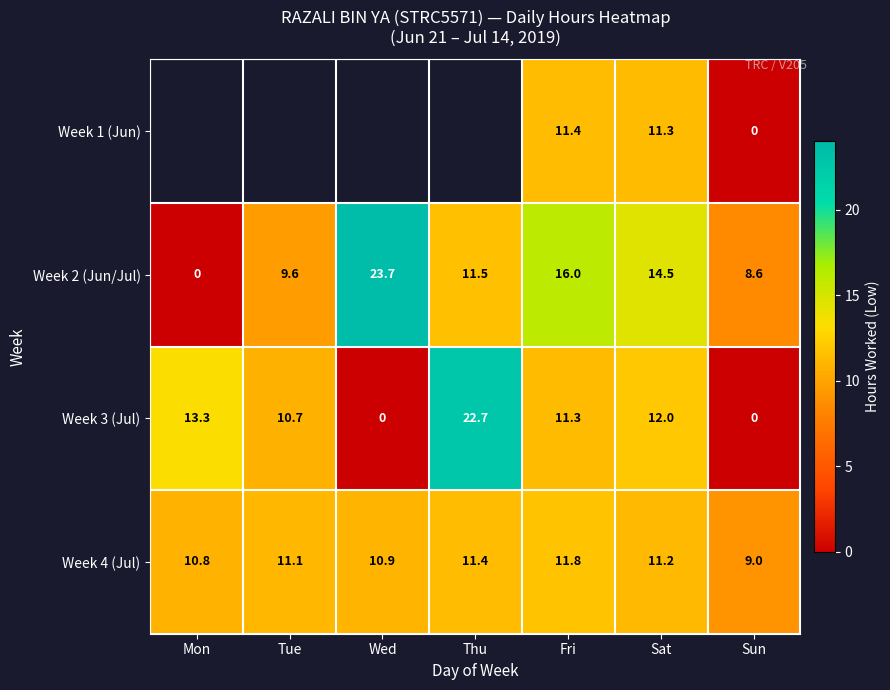

What is the sum of the Week 2 (Jun/Jul) values at Sat and Fri?

30.5